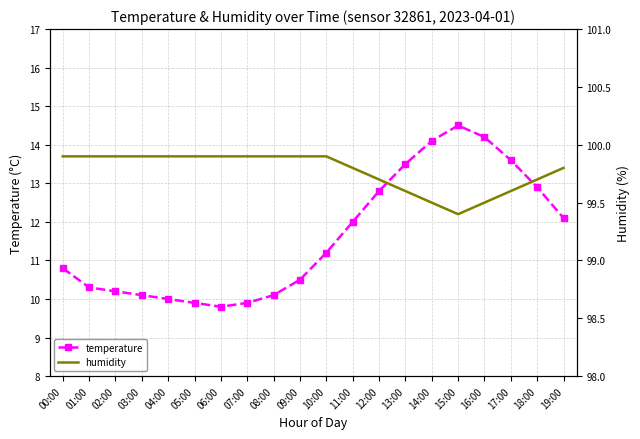

Reading left to right, transcribe all the data shown in this chart.

temperature: 00:00=10.8	01:00=10.3	02:00=10.2	03:00=10.1	04:00=10.0	05:00=9.9	06:00=9.8	07:00=9.9	08:00=10.1	09:00=10.5	10:00=11.2	11:00=12.0	12:00=12.8	13:00=13.5	14:00=14.1	15:00=14.5	16:00=14.2	17:00=13.6	18:00=12.9	19:00=12.1
humidity: 00:00=99.9	01:00=99.9	02:00=99.9	03:00=99.9	04:00=99.9	05:00=99.9	06:00=99.9	07:00=99.9	08:00=99.9	09:00=99.9	10:00=99.9	11:00=99.8	12:00=99.7	13:00=99.6	14:00=99.5	15:00=99.4	16:00=99.5	17:00=99.6	18:00=99.7	19:00=99.8